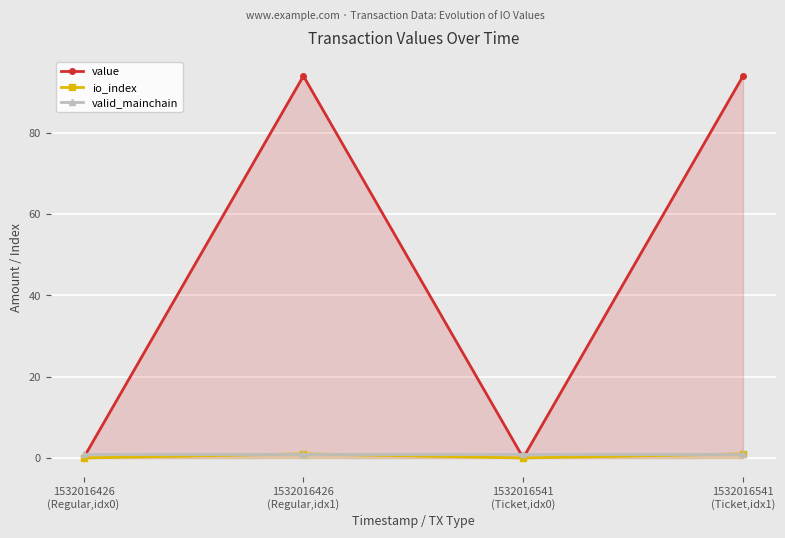

True or false: valid_mainchain and value cross at least once.

True